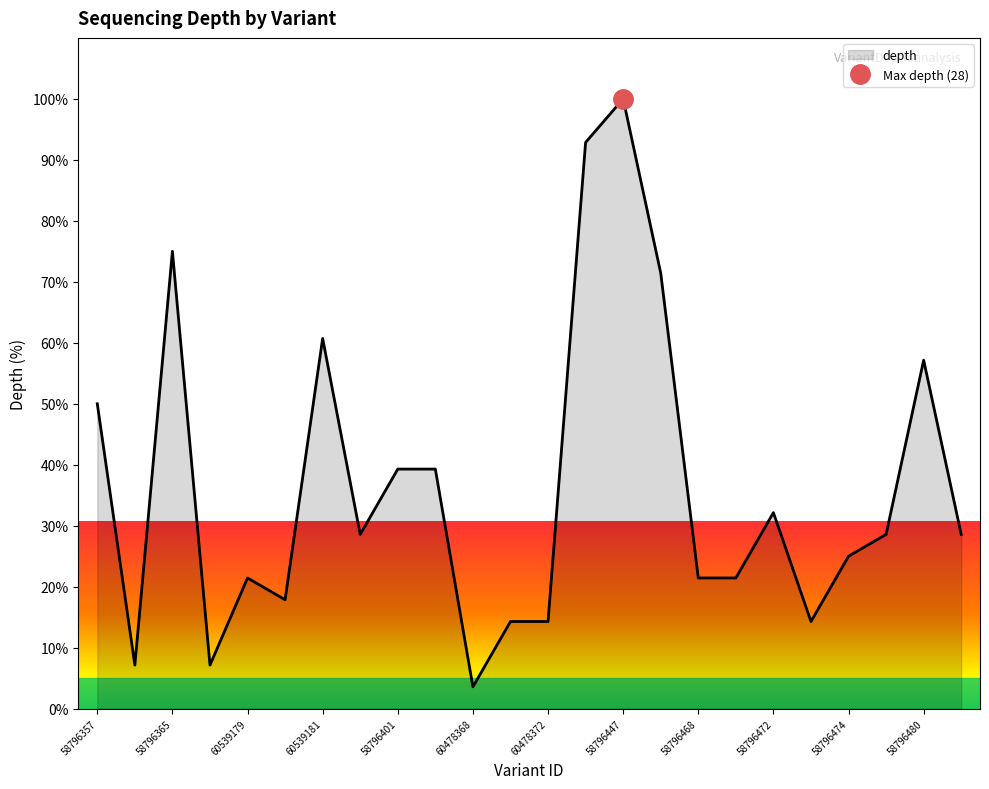

True or false: the data shows 50.0 at 58796357.

True